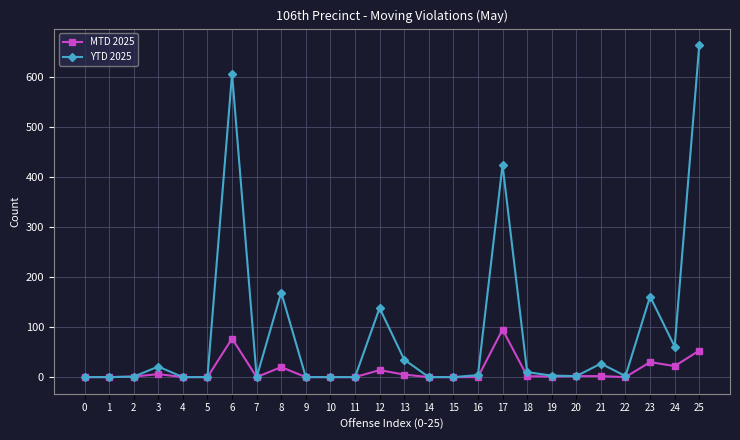

What is the average value of the YTD 2025 series?

90